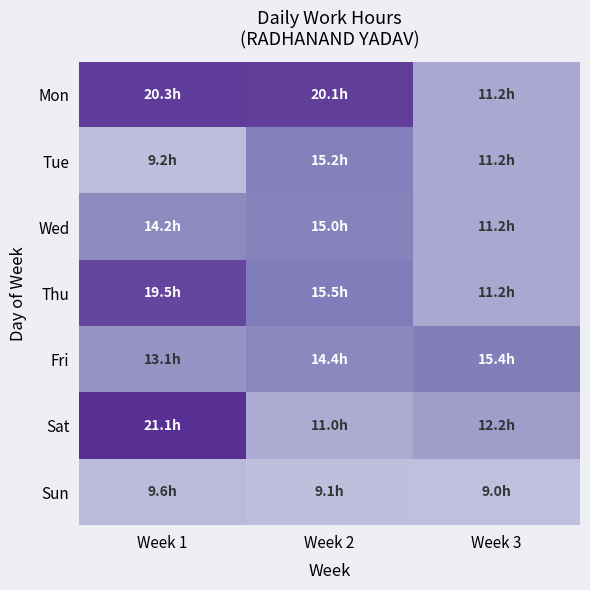

What is the total value across all series at Week 3?

81.5